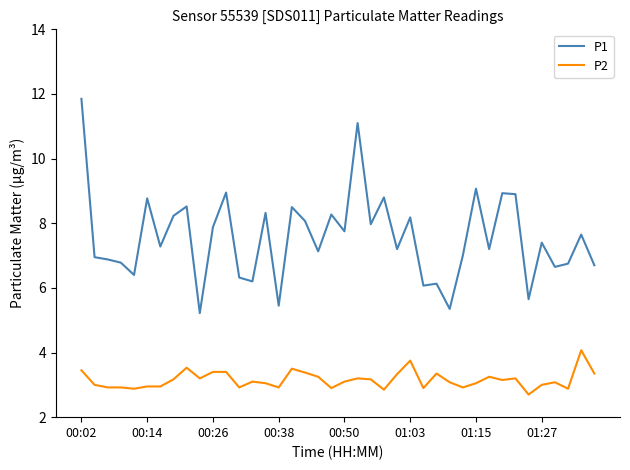

Which series has the largest total across all categories?

P1